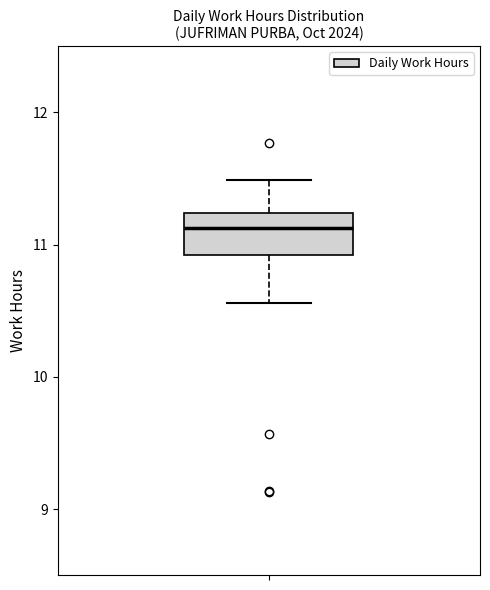

Where does the upper whisker of the box end on the y-axis? The values are not printed on the chart, so give them approximately, as read against the axis.

11.5